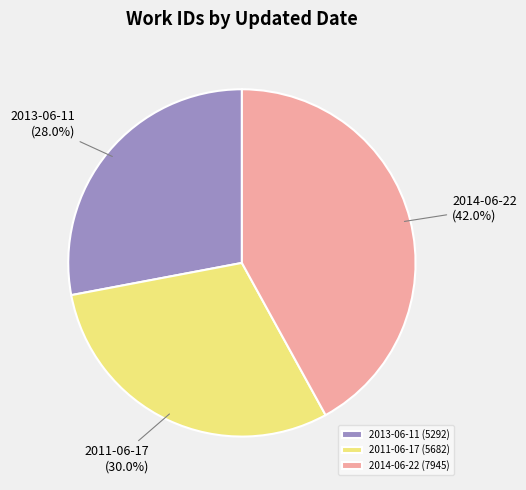

True or false: 2013-06-11 accounts for 28% of the total.

True